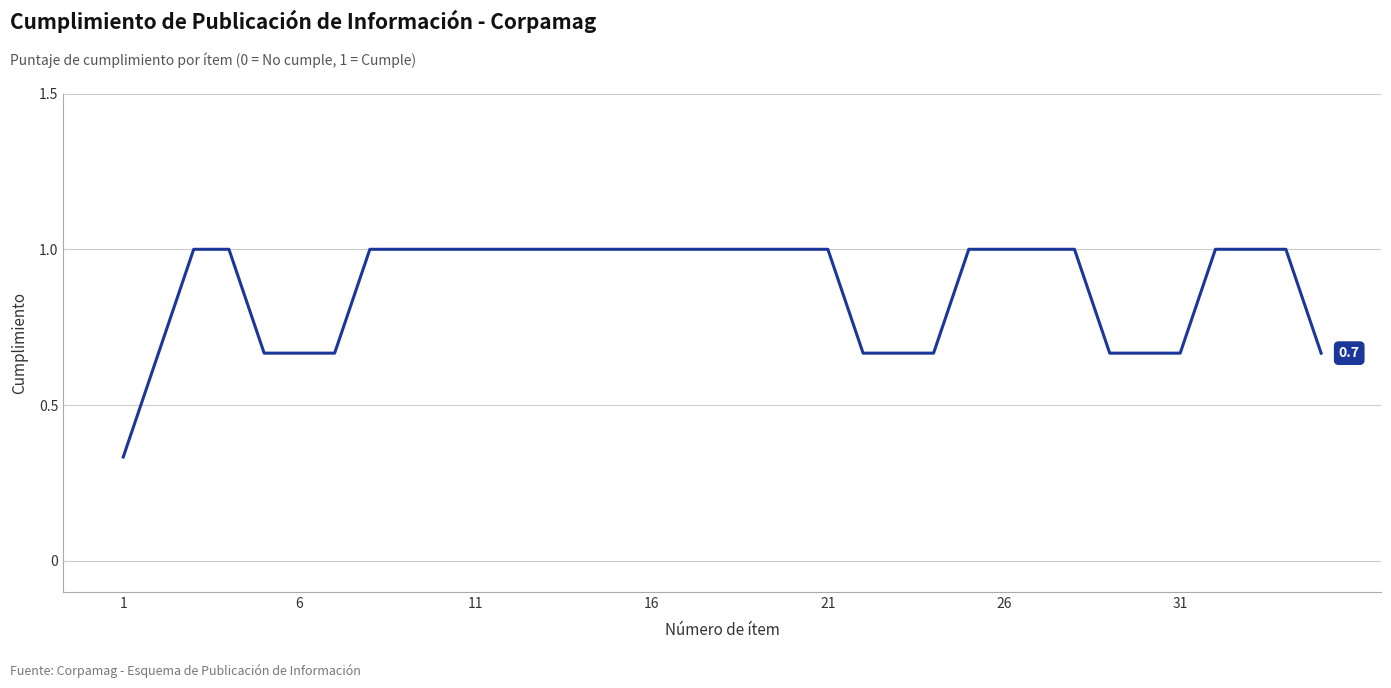

What is the greatest value displayed?

1.0